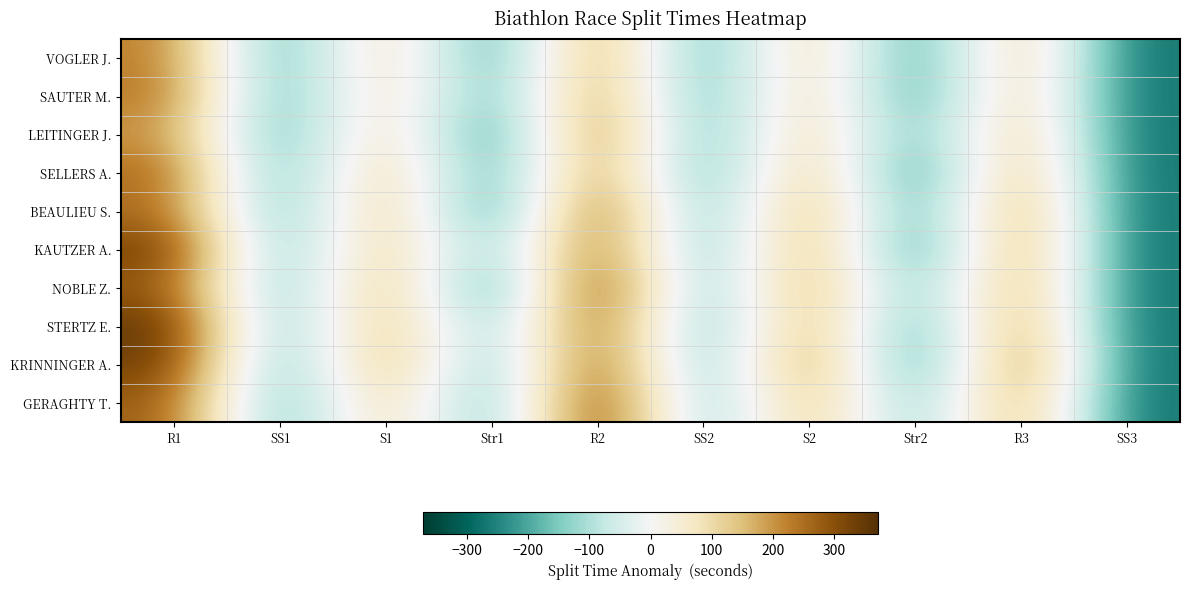

What is the total value across all series at R1?

2823.0